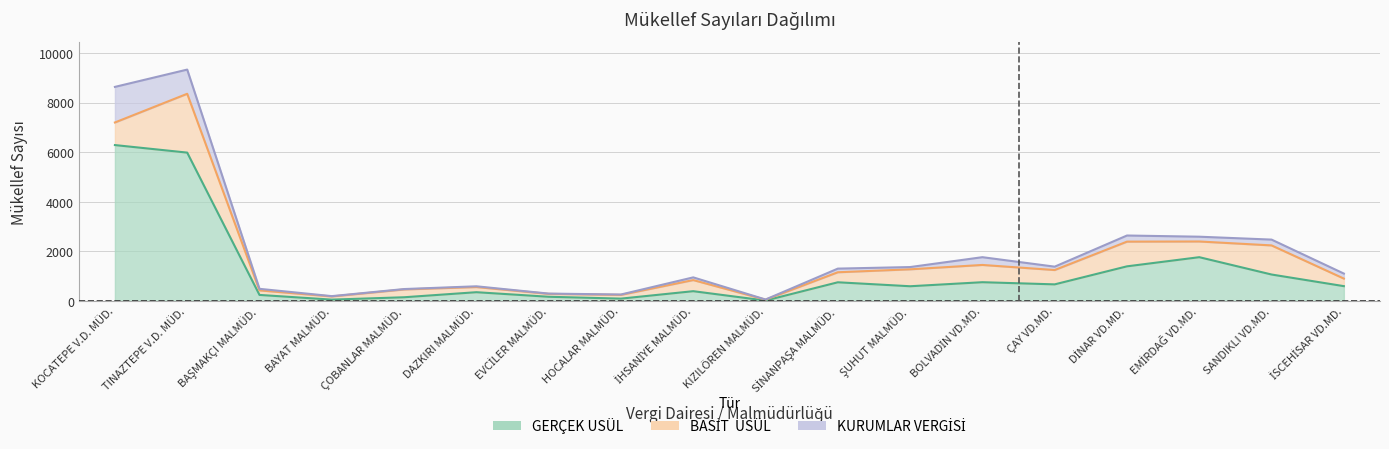

List the series in order of their peak value, highest first.

GERÇEK USÜL, BASİT  USÜL, KURUMLAR VERGİSİ